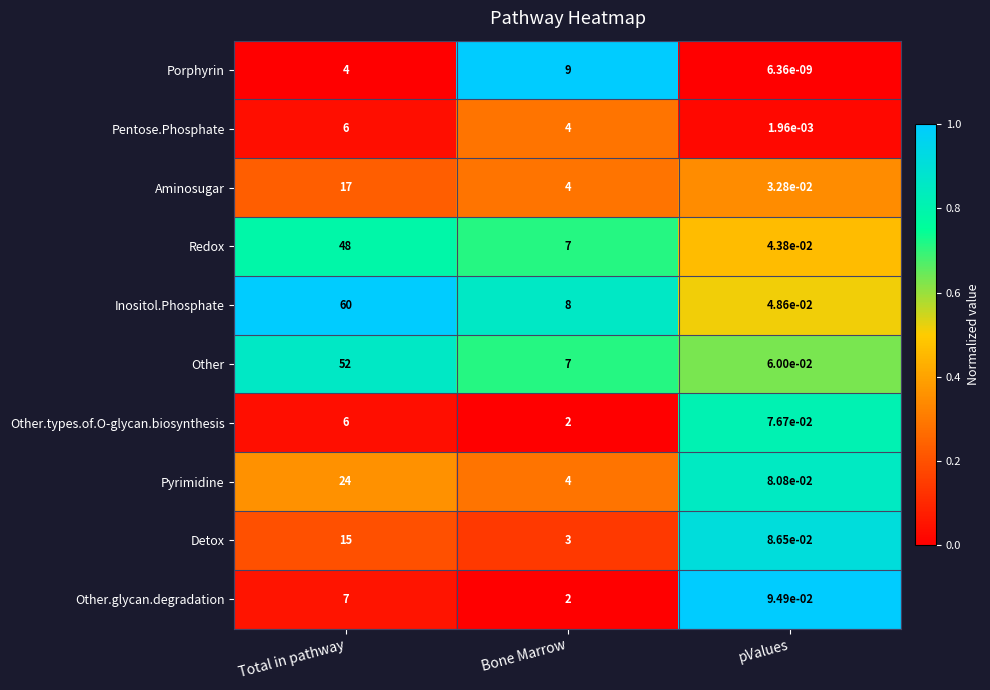

Is it true that Detox equals 15.0 at Total in pathway?

True